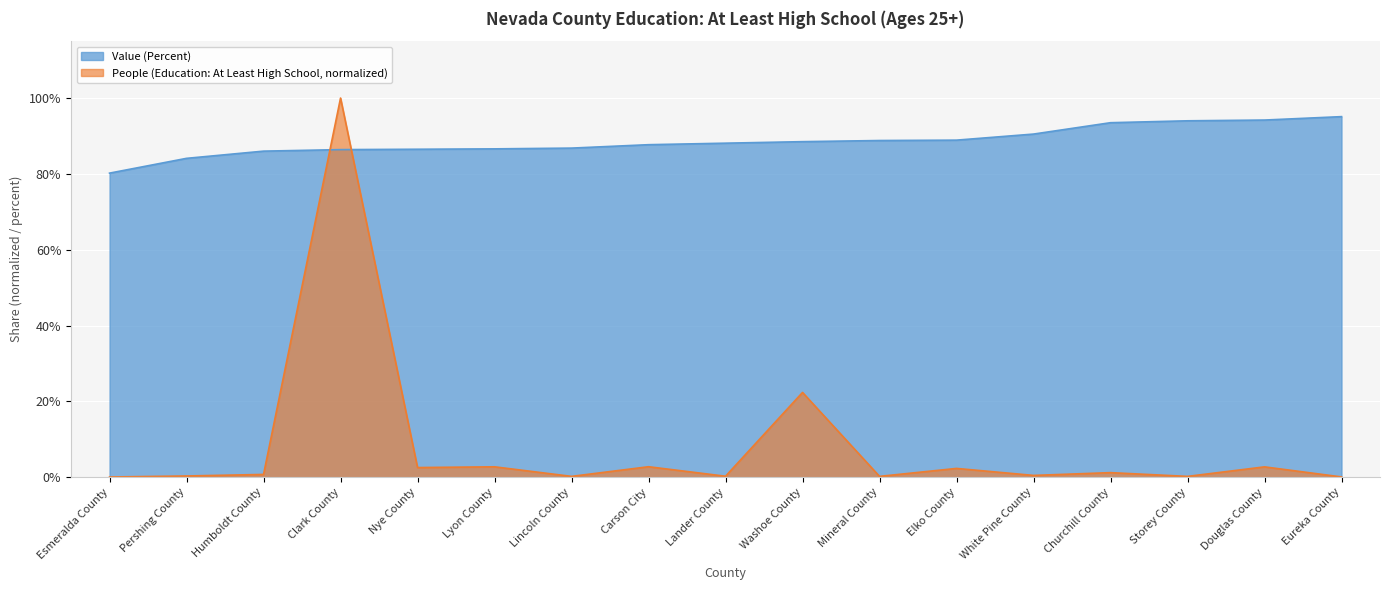

At which label is Value (Percent) closest to 87?

Lincoln County